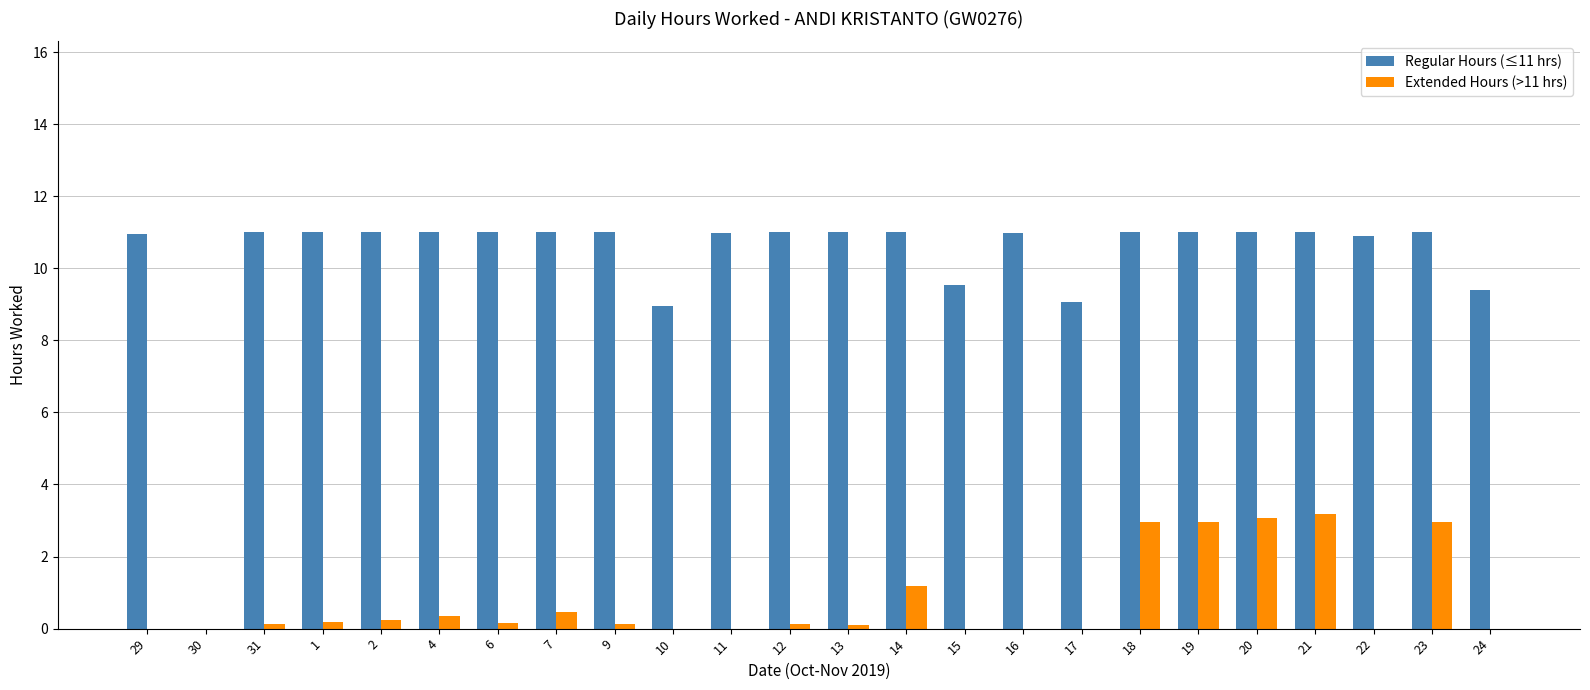

Is it true that Regular Hours (≤11 hrs) equals 7.2 at 29?

False